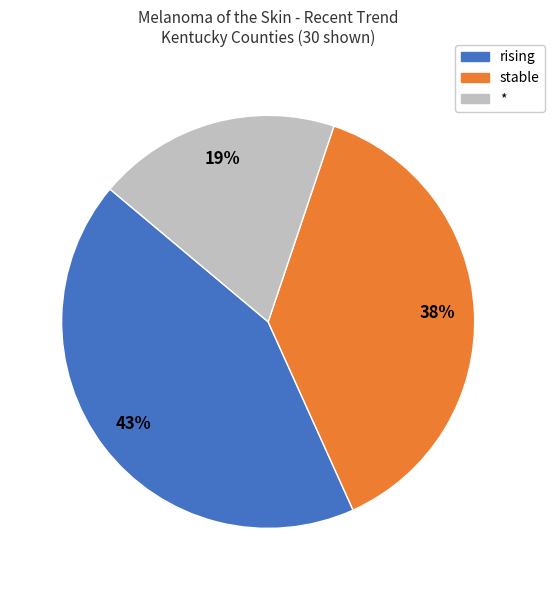

Is there a majority slice in this chart?

No